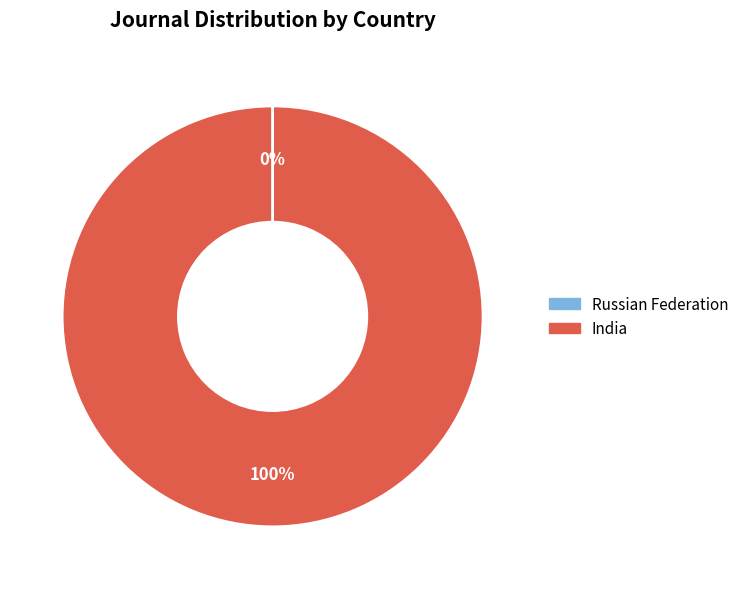

To the nearest percent, what is the average slice percentage?

50%